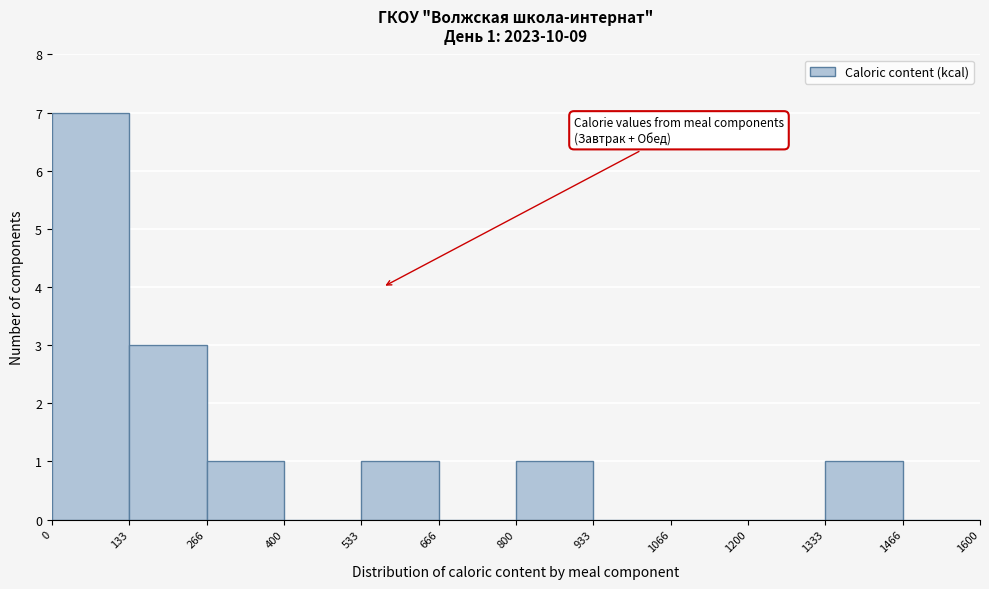

Over which range of the x-axis is the bar tallest?

0 to 133